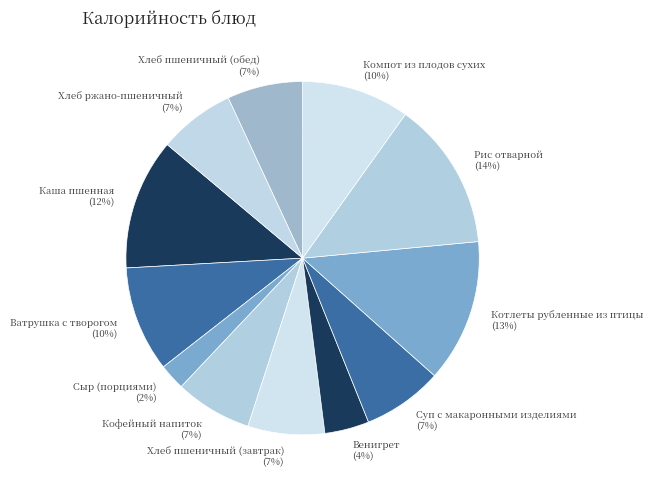

How many slices are in this pie chart?

12